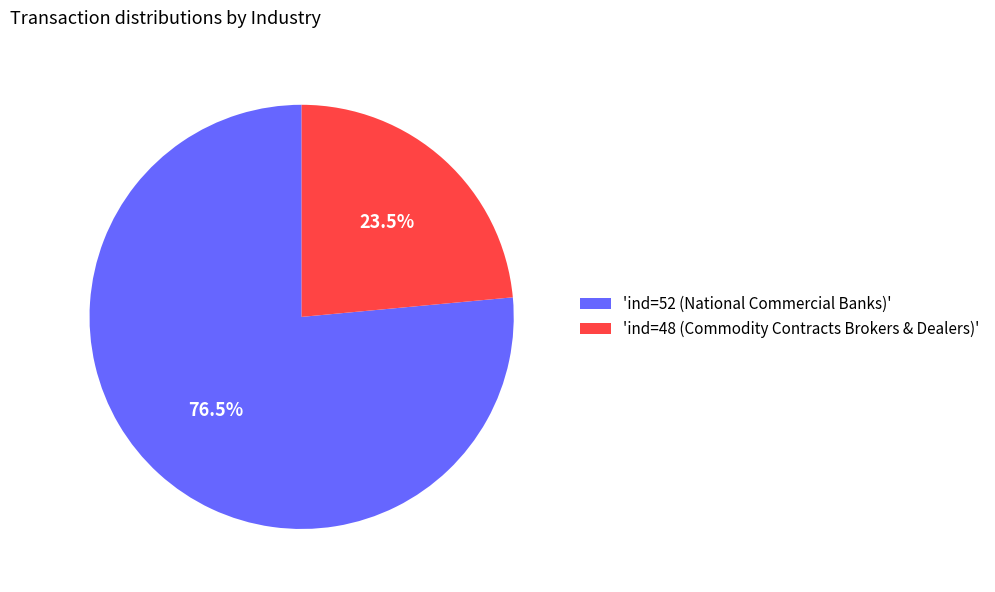

Which has a higher value, 'ind=52 (National Commercial Banks)' or 'ind=48 (Commodity Contracts Brokers & Dealers)'?

'ind=52 (National Commercial Banks)'